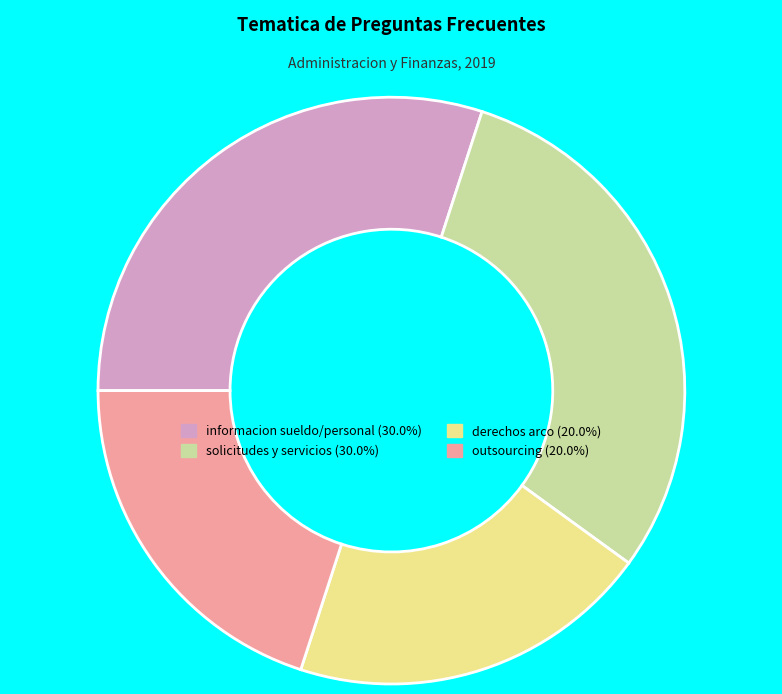

Does any single category account for the majority?

No